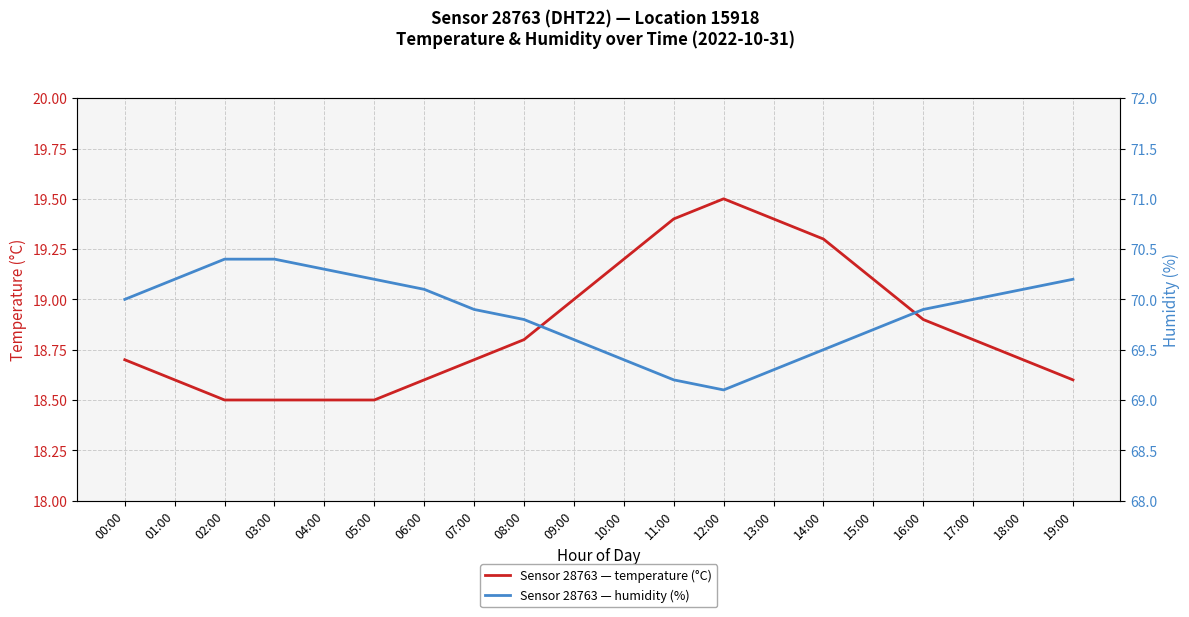

Rank the series by their average value, from highest to lowest.

humidity, temperature